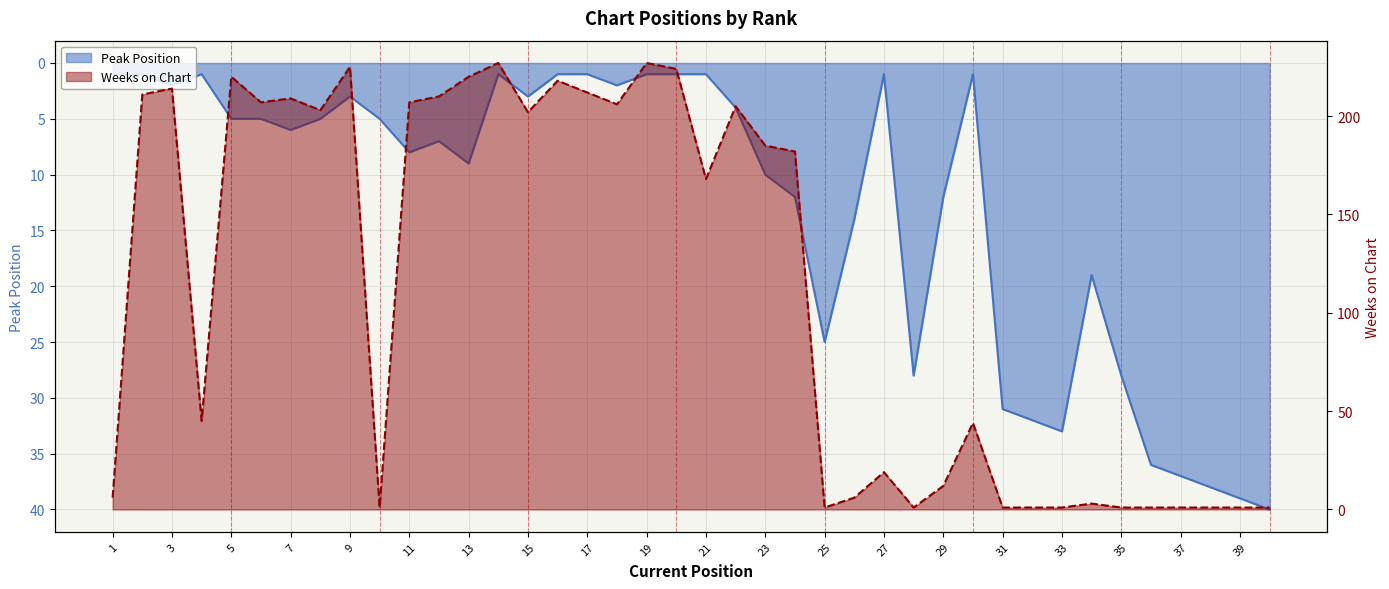

List the series in order of their peak value, highest first.

Weeks on Chart, Peak Position